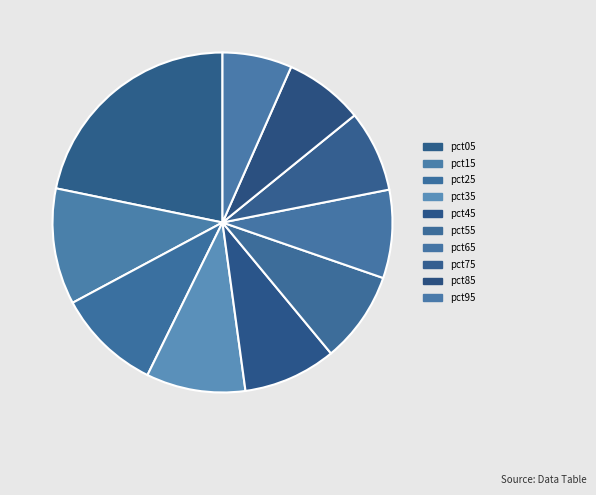

Is it true that pct05 is 15% of the pie?

False